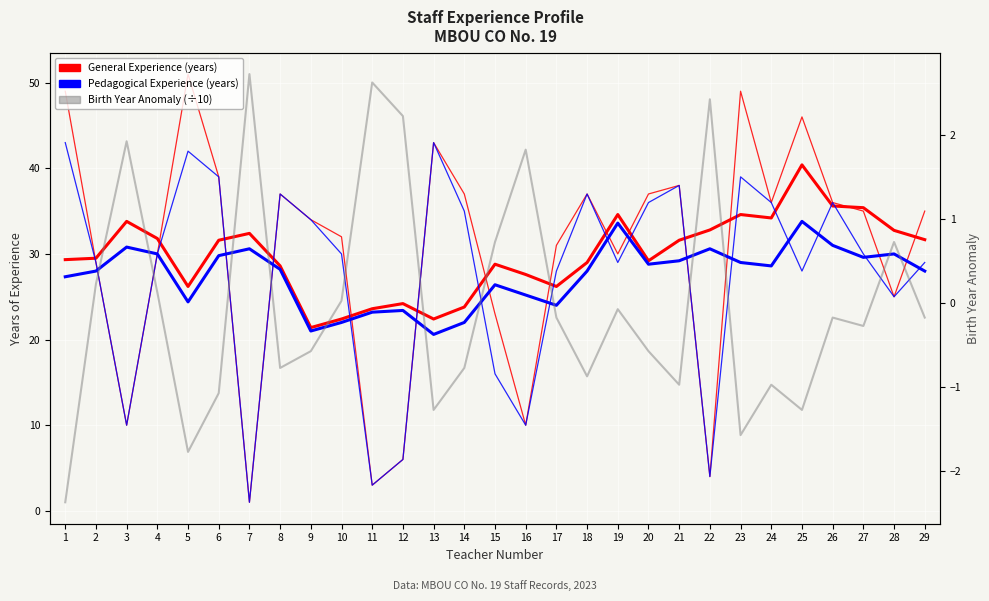

True or false: General Experience (years) and Pedagogical Experience (years) cross at least once.

False